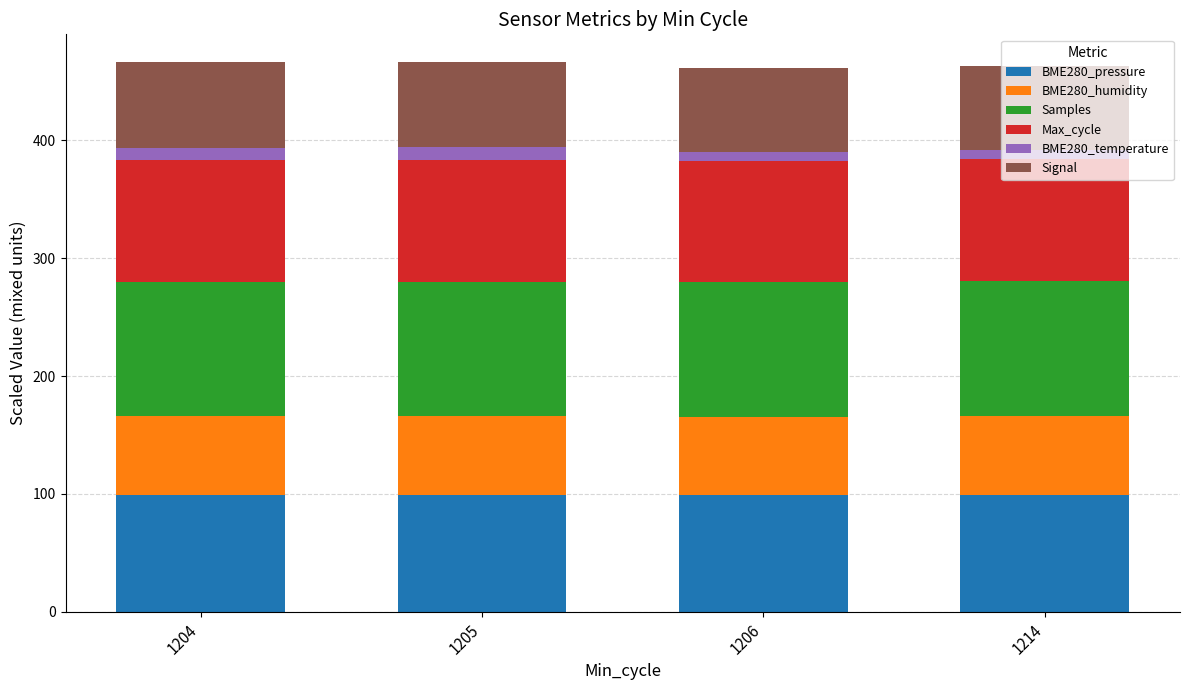

The value of BME280_pressure at 1205 is 99.1. True or false?

True